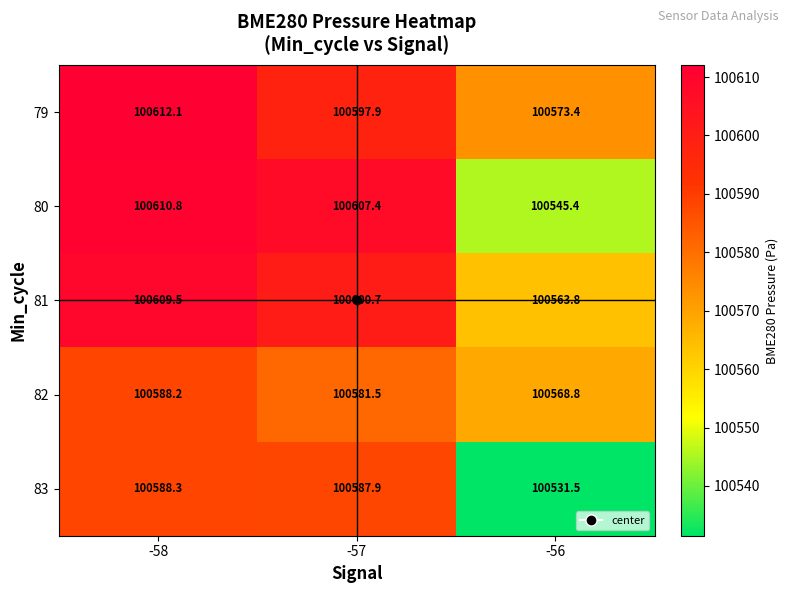

Which series has the largest total across all categories?

79